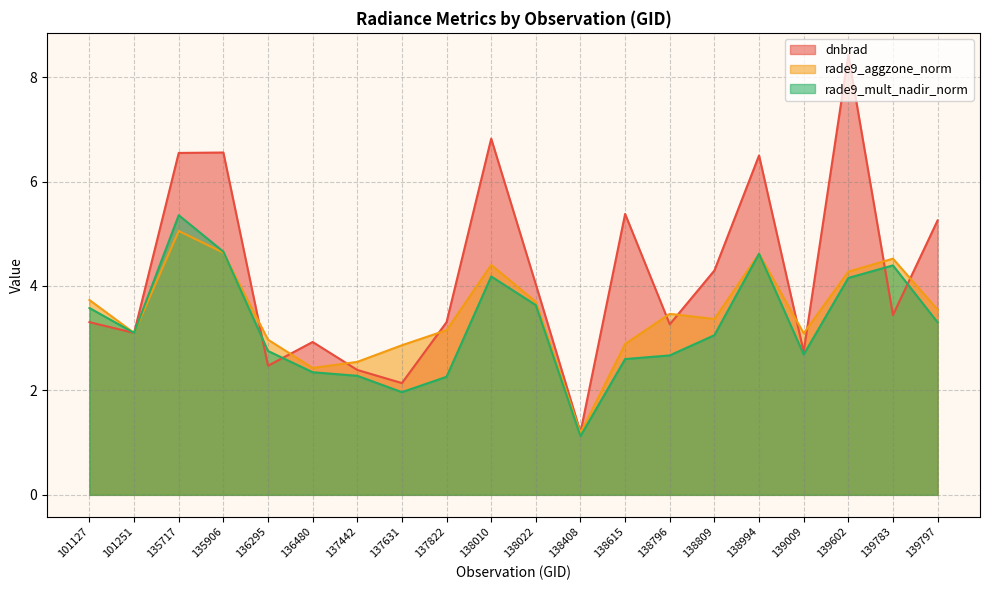

What is the difference between the maximum and minimum values in the dnbrad series?

7.2